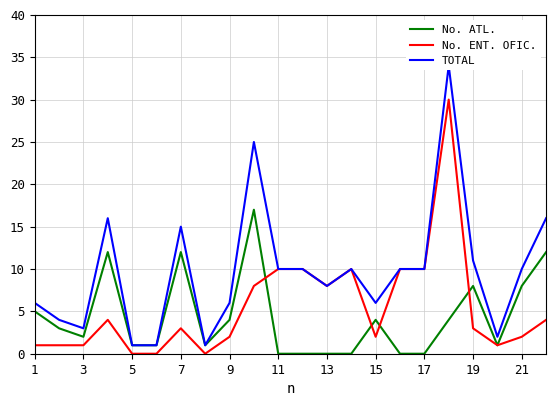

Is it true that No. ATL. equals 10 at 17?

False